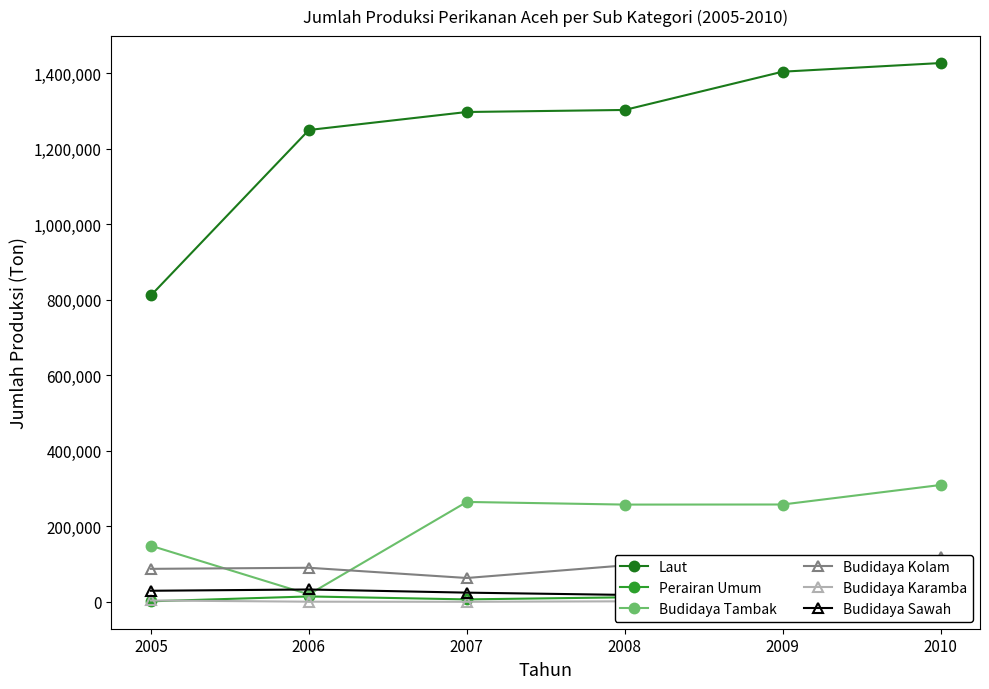

At which label does Perairan Umum first exceed 12115?

2006